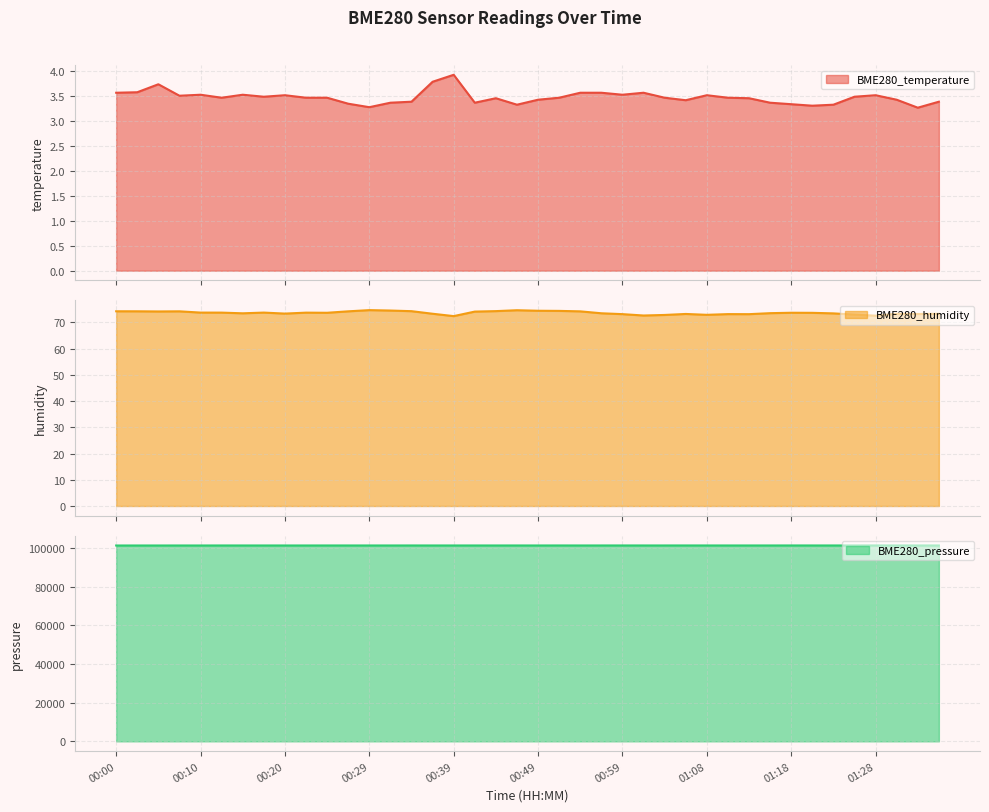

Where is the first local maximum for BME280_temperature?

00:05